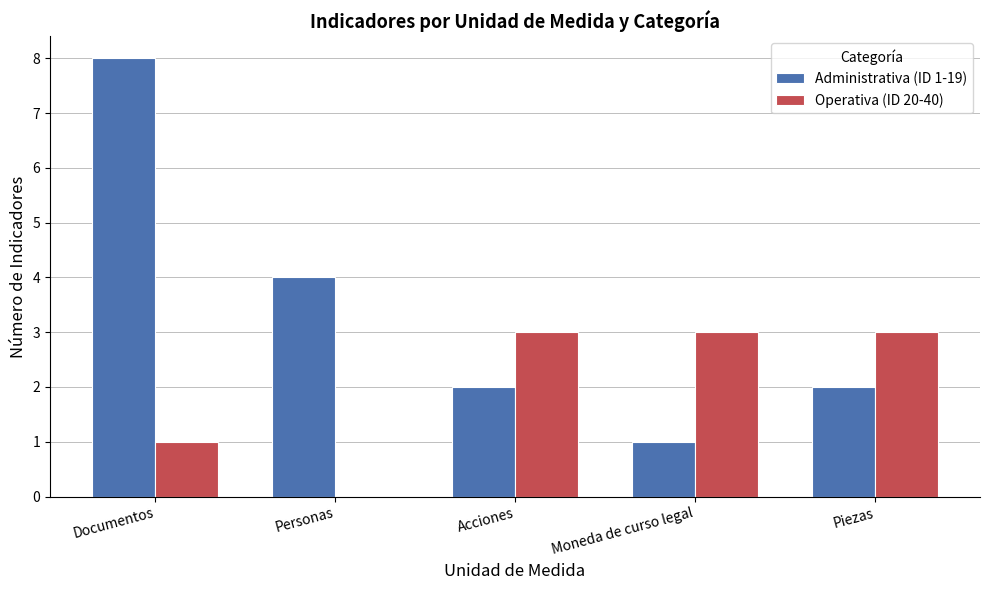

Is it true that Operativa (ID 20-40) equals 0 at Documentos?

False